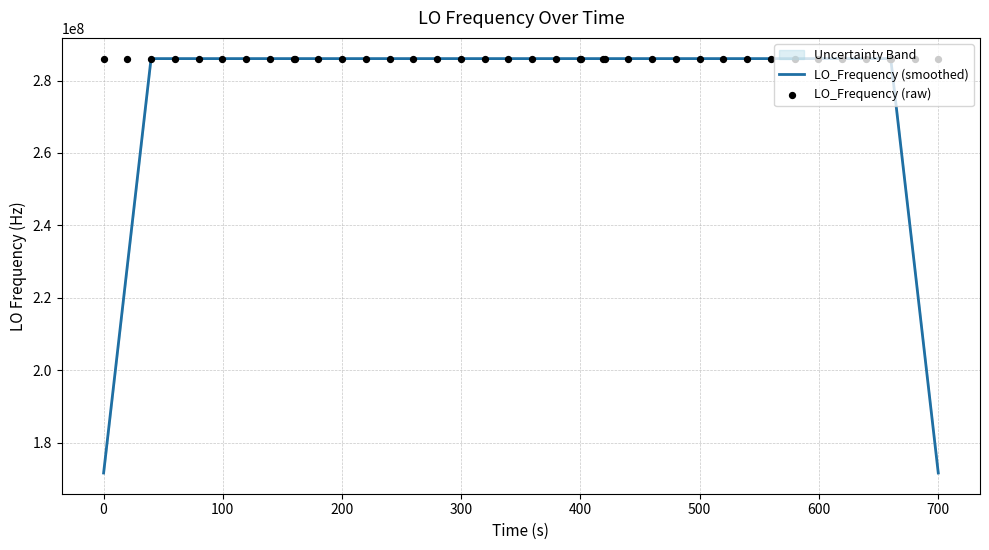

What is the maximum value for LO_Frequency (smoothed)?

286047001.7